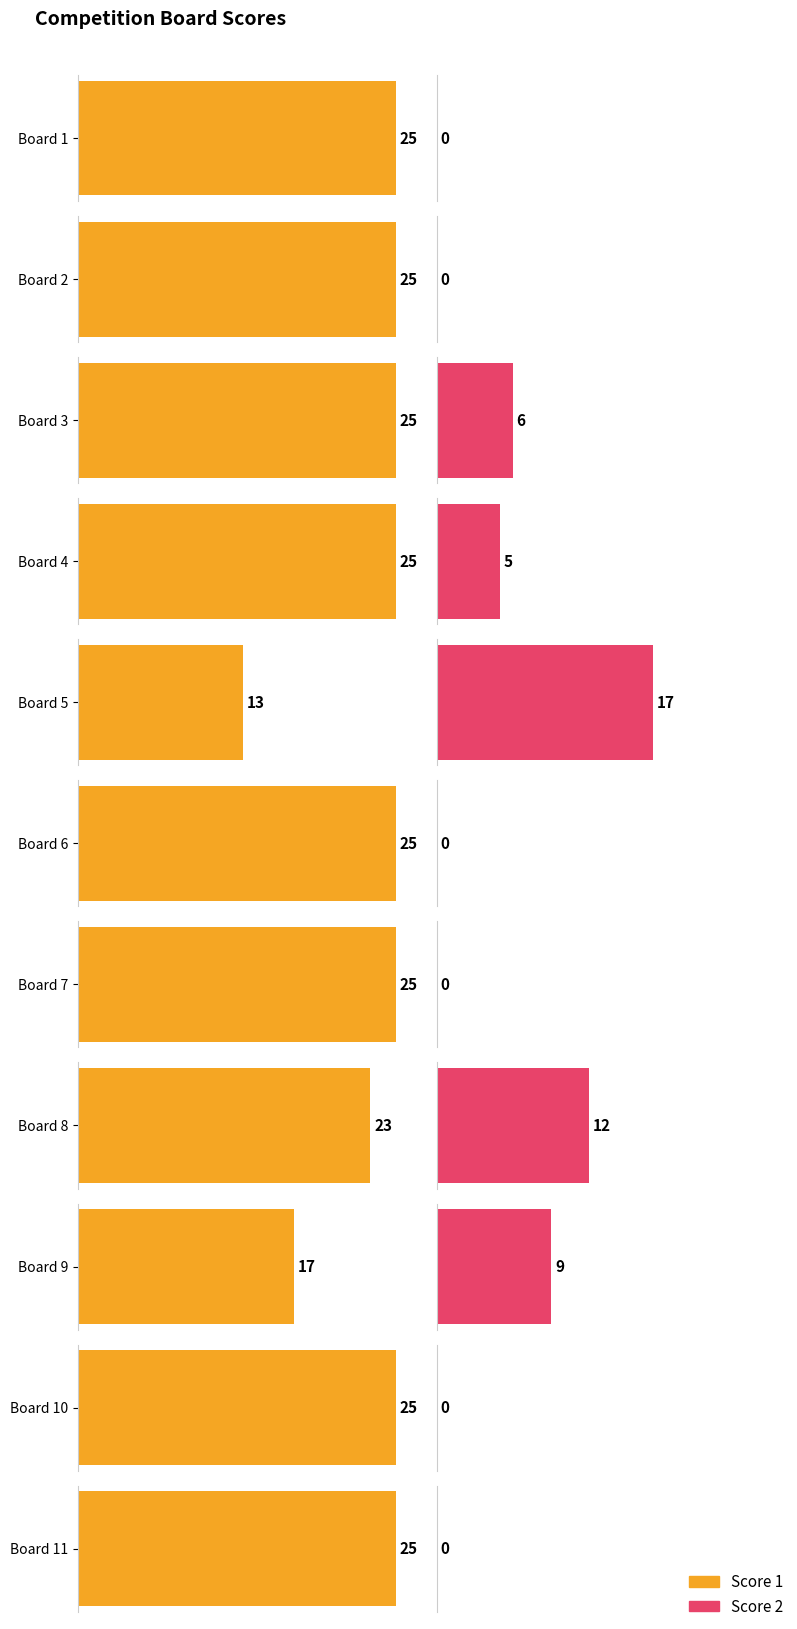

How many Score 1 values are between 23 and 25?

9